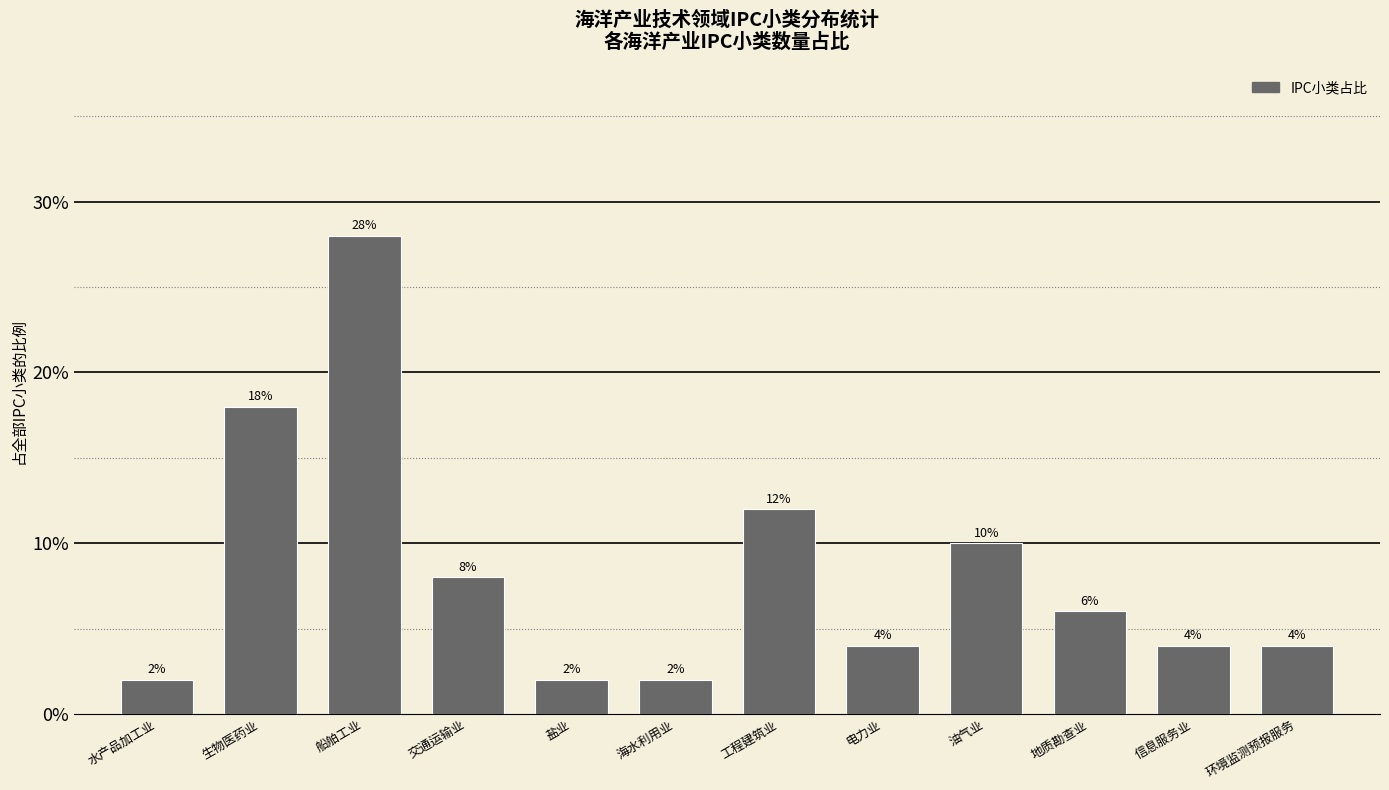

Reading left to right, what are all the values shown in this chart?

水产品加工业=2.0	生物医药业=18.0	船舶工业=28.0	交通运输业=8.0	盐业=2.0	海水利用业=2.0	工程建筑业=12.0	电力业=4.0	油气业=10.0	地质勘查业=6.0	信息服务业=4.0	环境监测预报服务=4.0